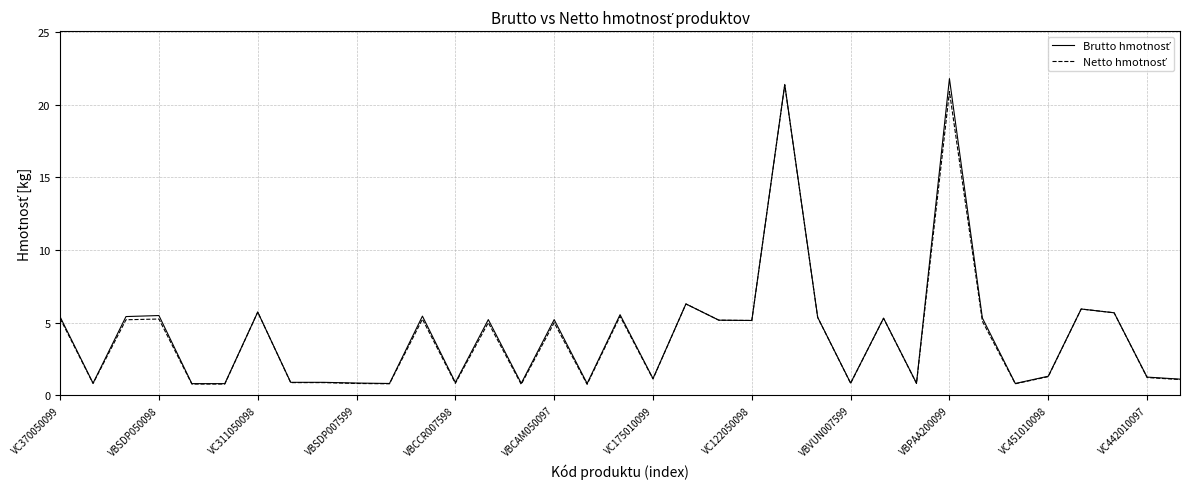

What is the minimum value shown in the chart?

0.8